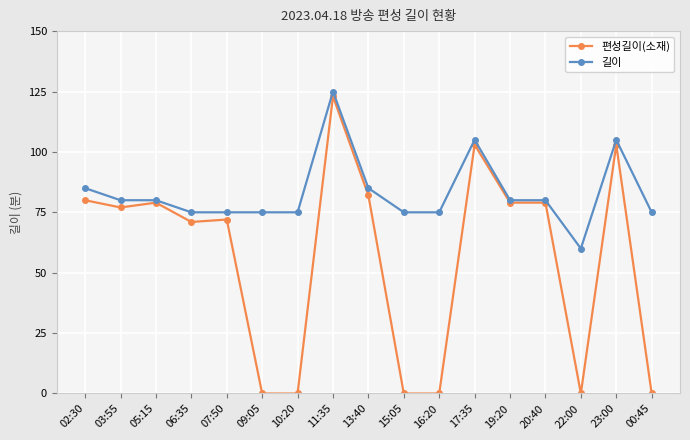

The 편성길이(소재) series shows 38 at 00:45. True or false?

False